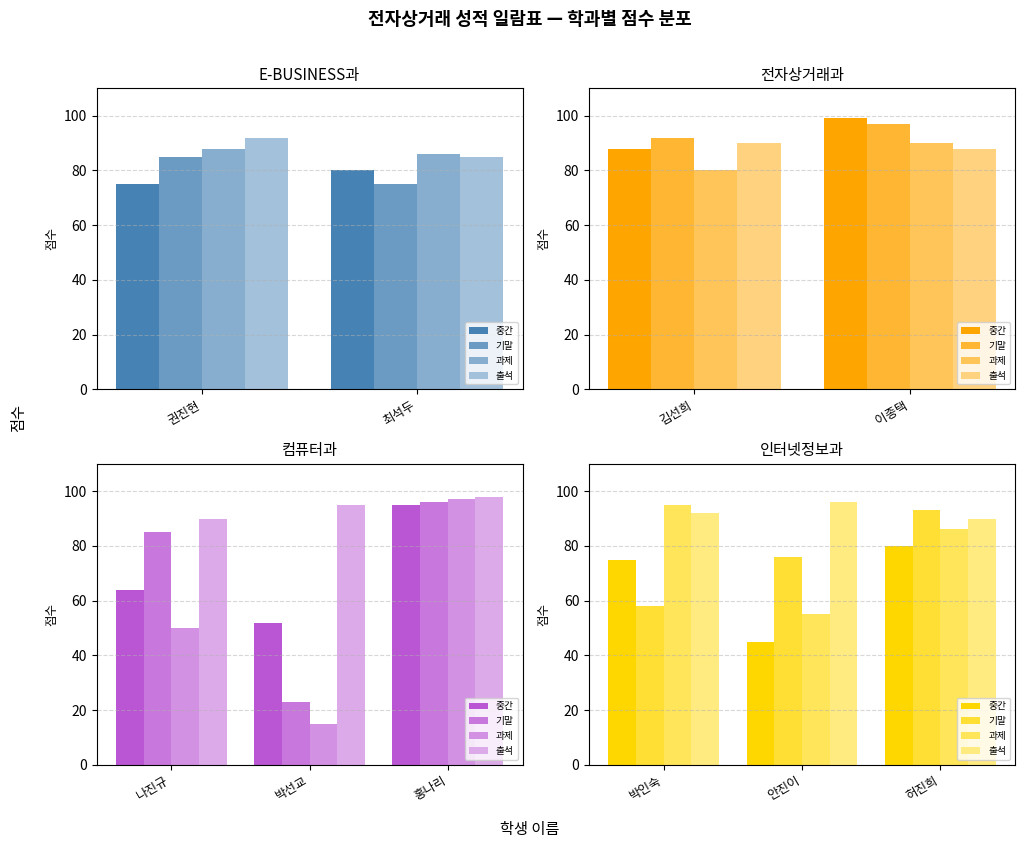

What is the difference between the maximum and minimum values in the 과제 series?

40